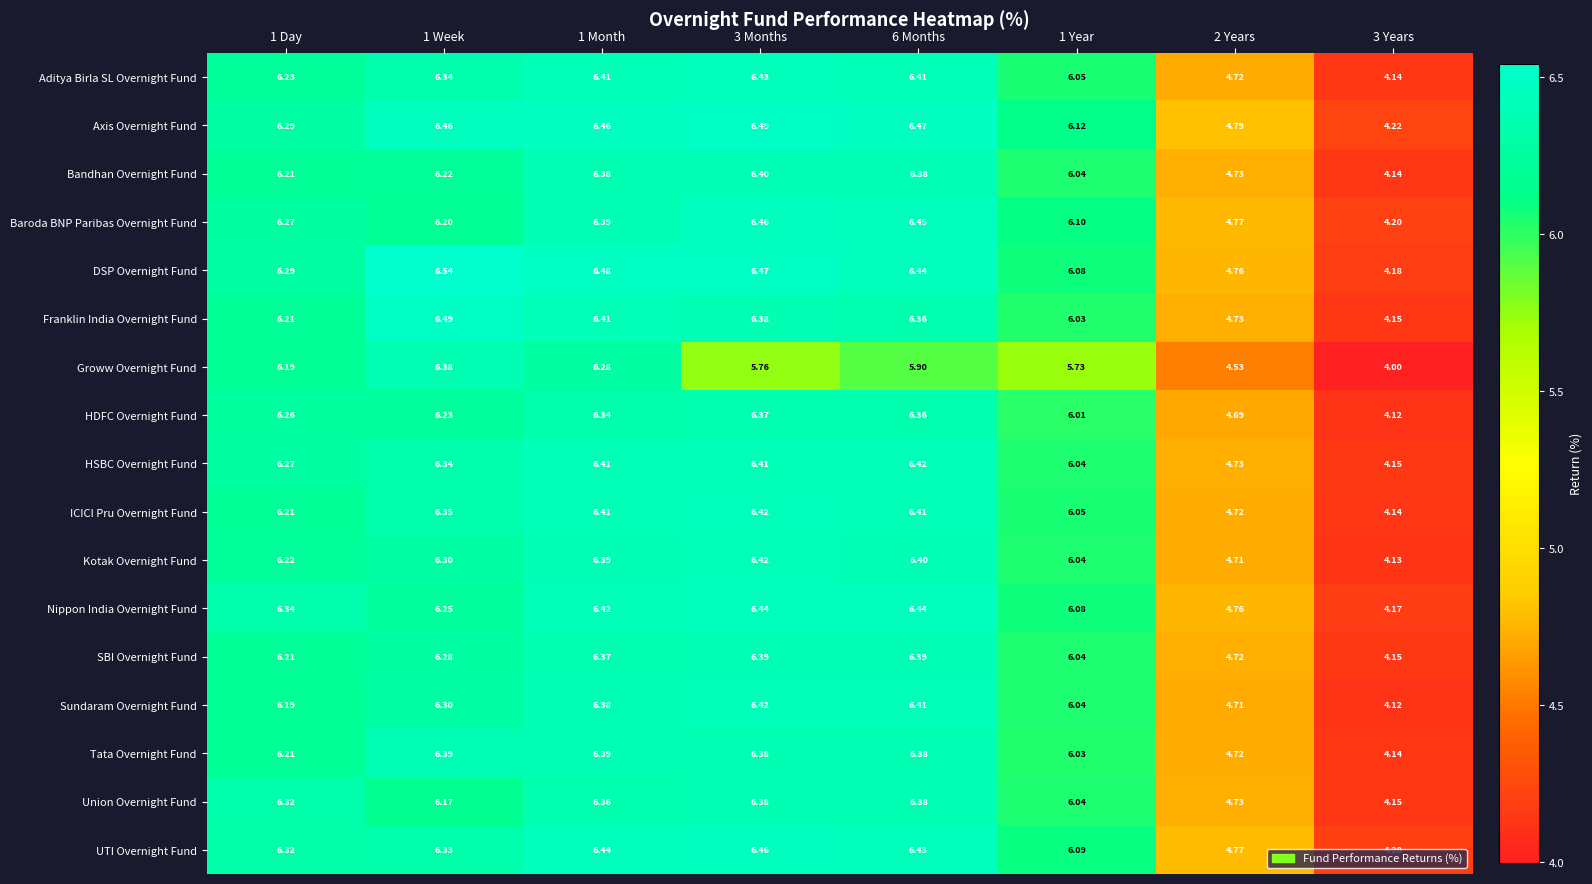

Is the value of Nippon India Overnight Fund at 3 Years greater than the value of Bandhan Overnight Fund at 1 Month?

No